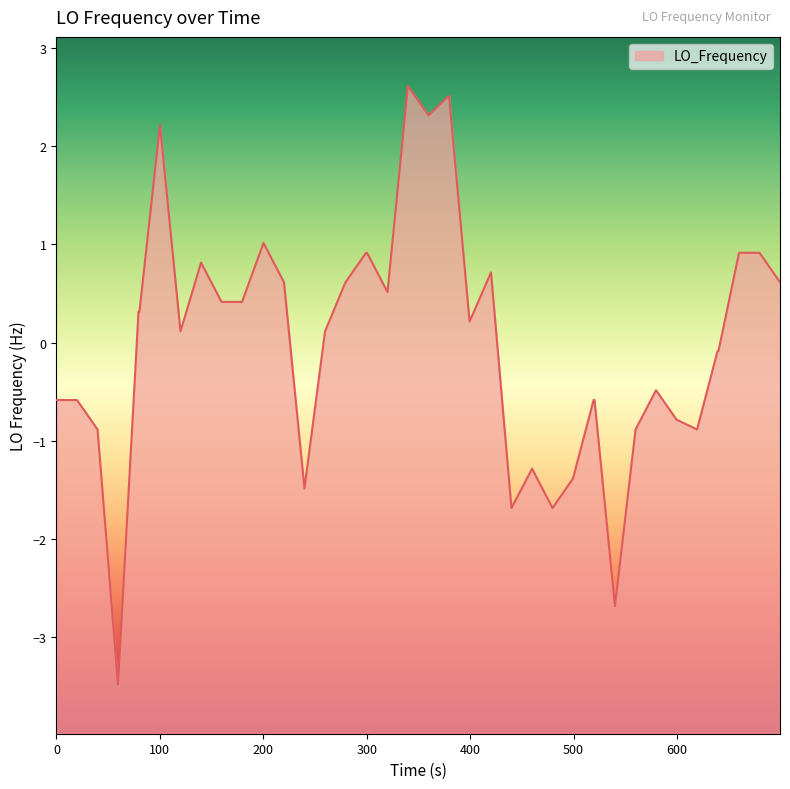

Reading right to left, what are all the values shown in this chart?

0.6	0.9	0.9	-0.1	-0.1	-0.9	-0.8	-0.5	-0.9	-2.7	-0.6	-0.6	-1.4	-1.7	-1.3	-1.7	0.7	0.2	2.5	2.3	2.6	0.5	0.9	0.9	0.6	0.1	-1.5	0.6	1.0	0.4	0.4	0.8	0.1	2.2	0.3	0.3	-3.5	-0.9	-0.6	-0.6